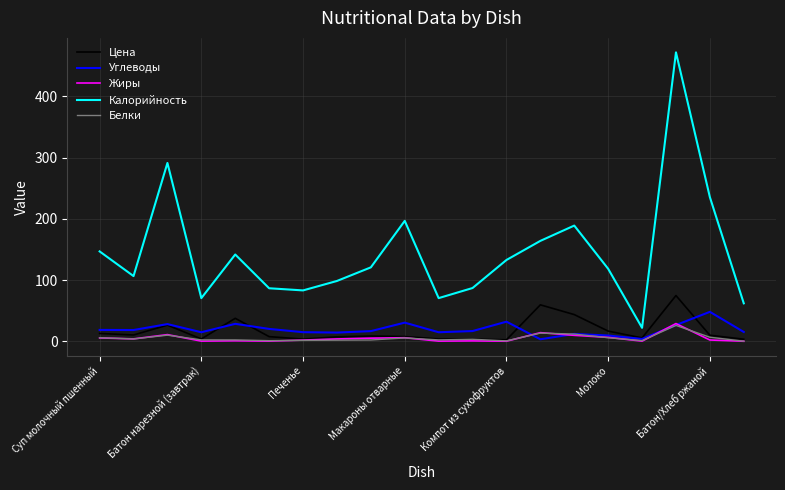

What is the maximum value for Жиры?

28.9